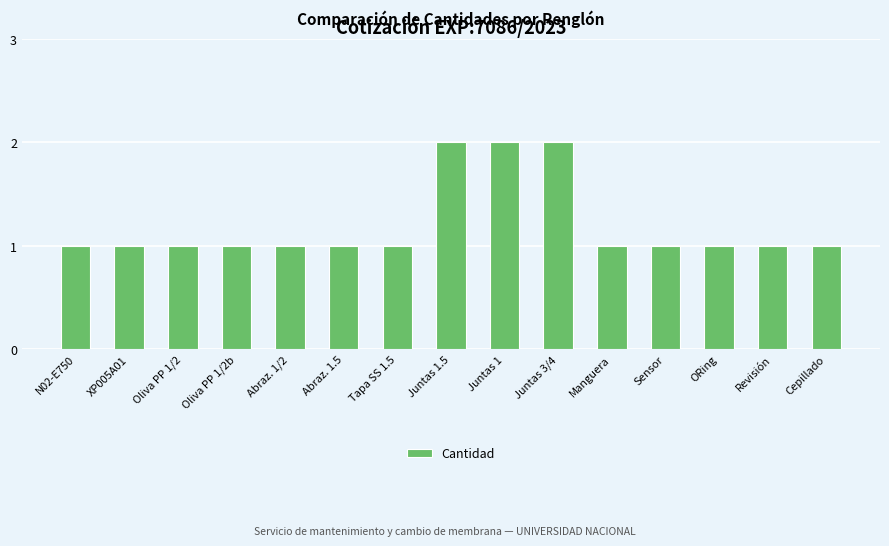

What is the sum of the values at Manguera and N02-E750?

2